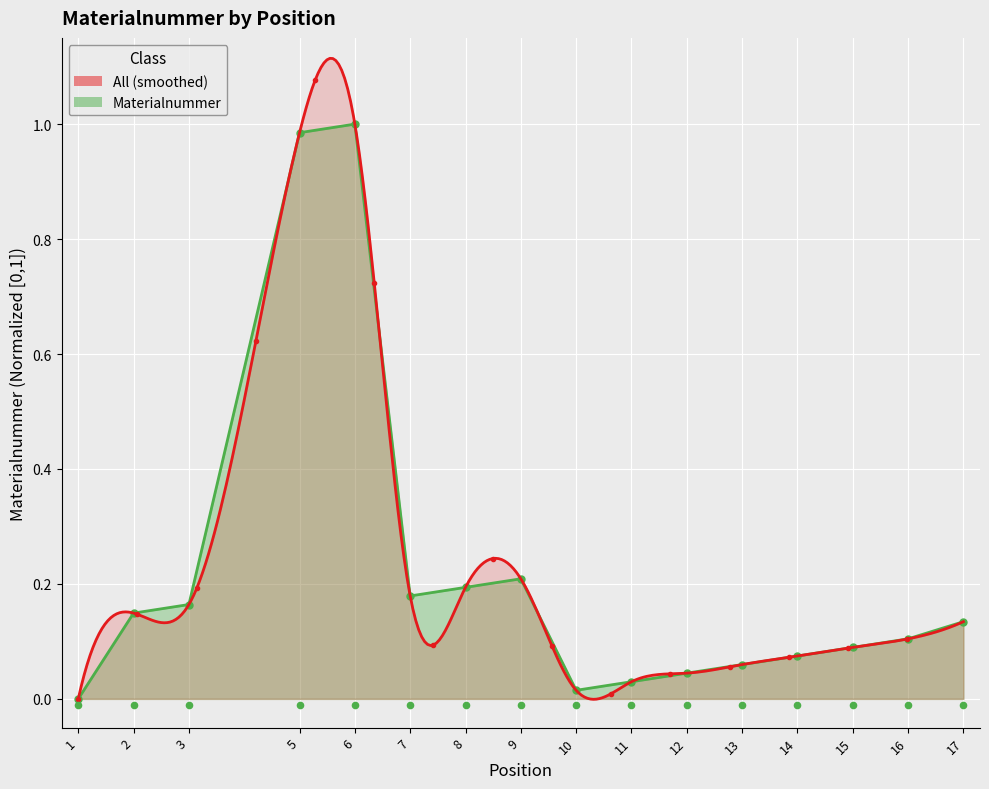

Which has a higher value, 1 or 16?

16